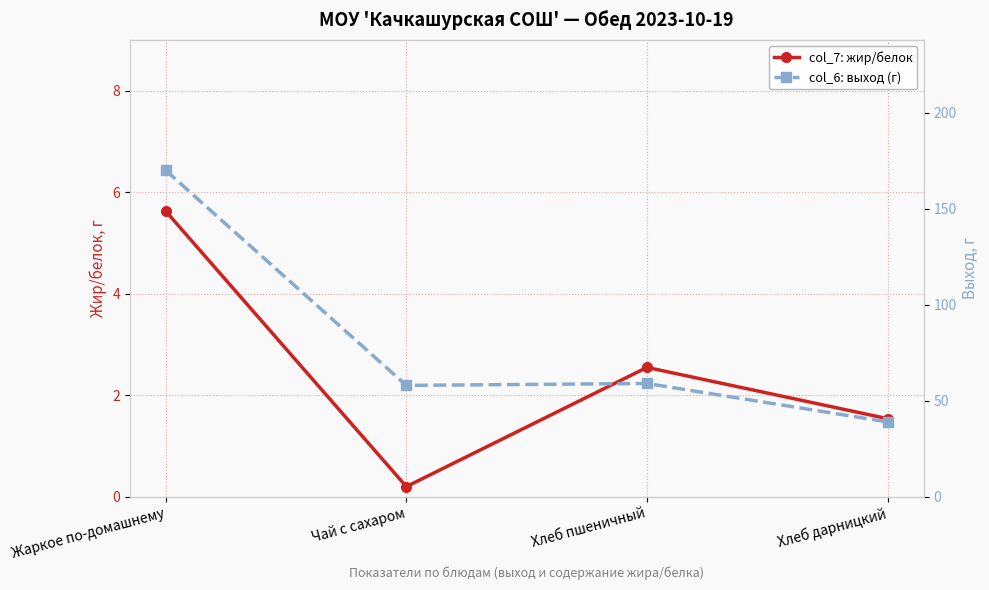

Where is the first local minimum for col_7: жир/белок?

Чай с сахаром